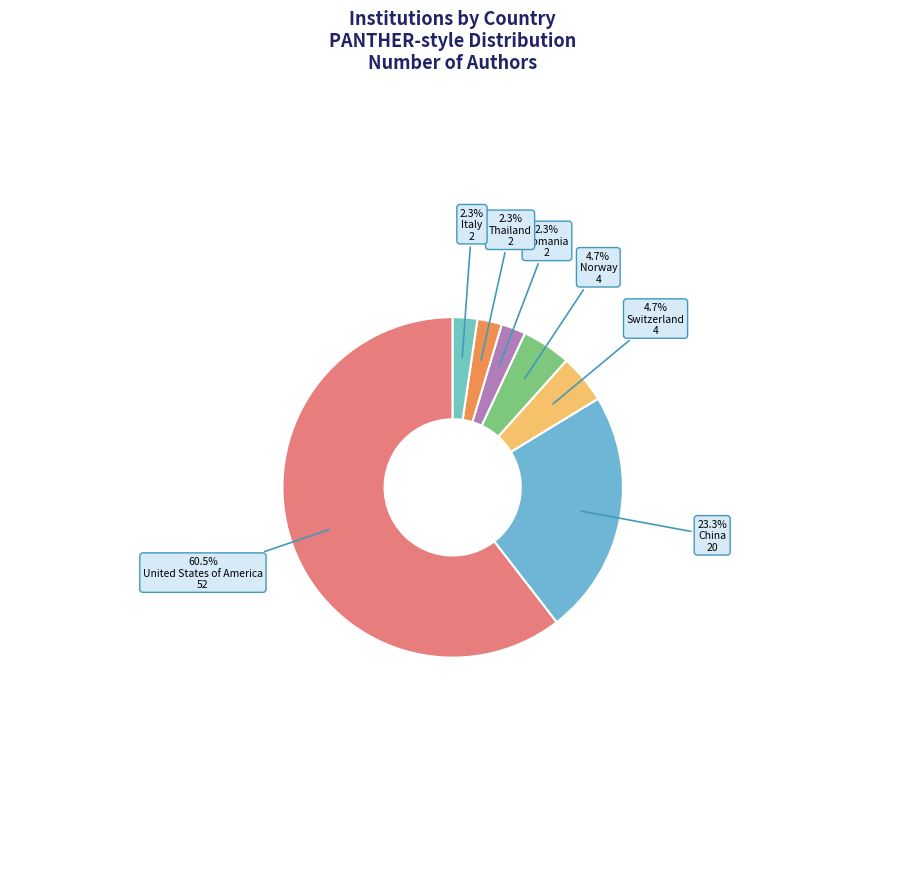

How many slices are in this pie chart?

7